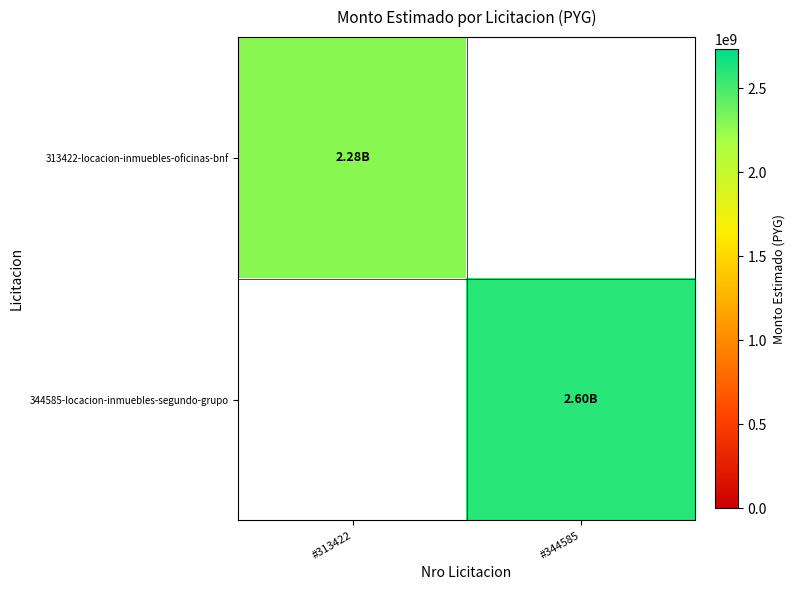

What is the maximum value shown in the chart?

2601838080